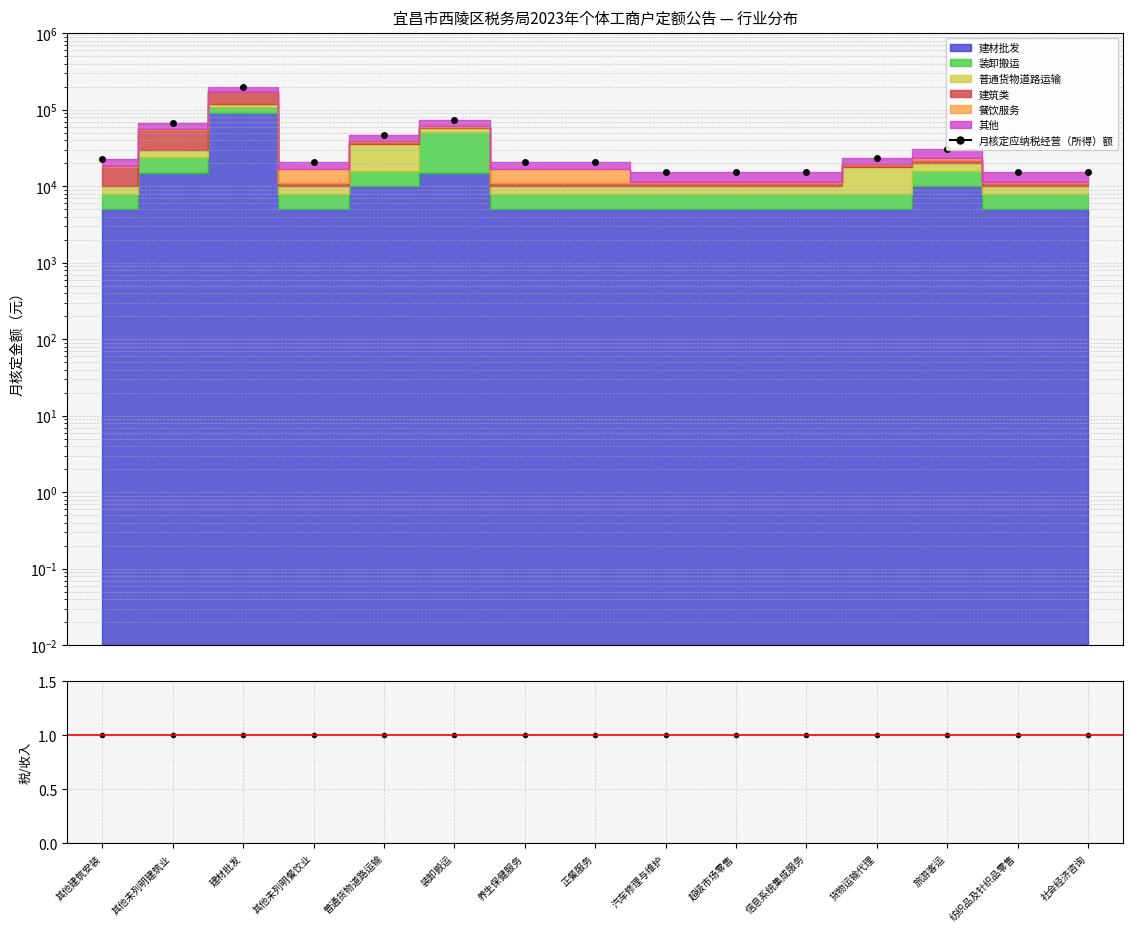

How many data points does each series have?

15